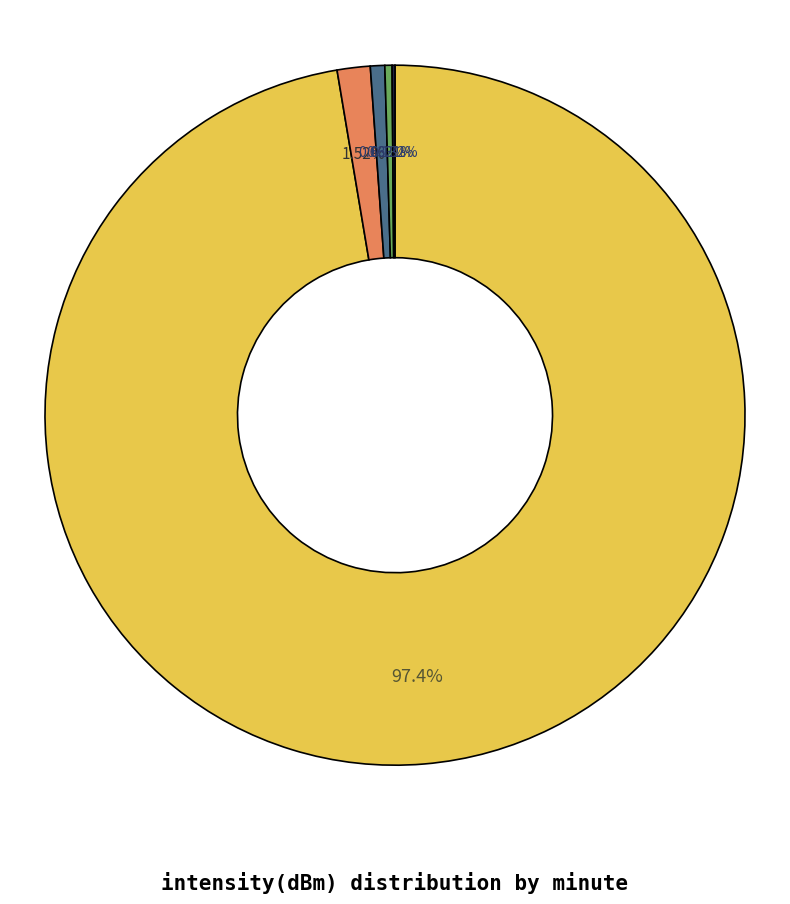

Is there a majority slice in this chart?

Yes